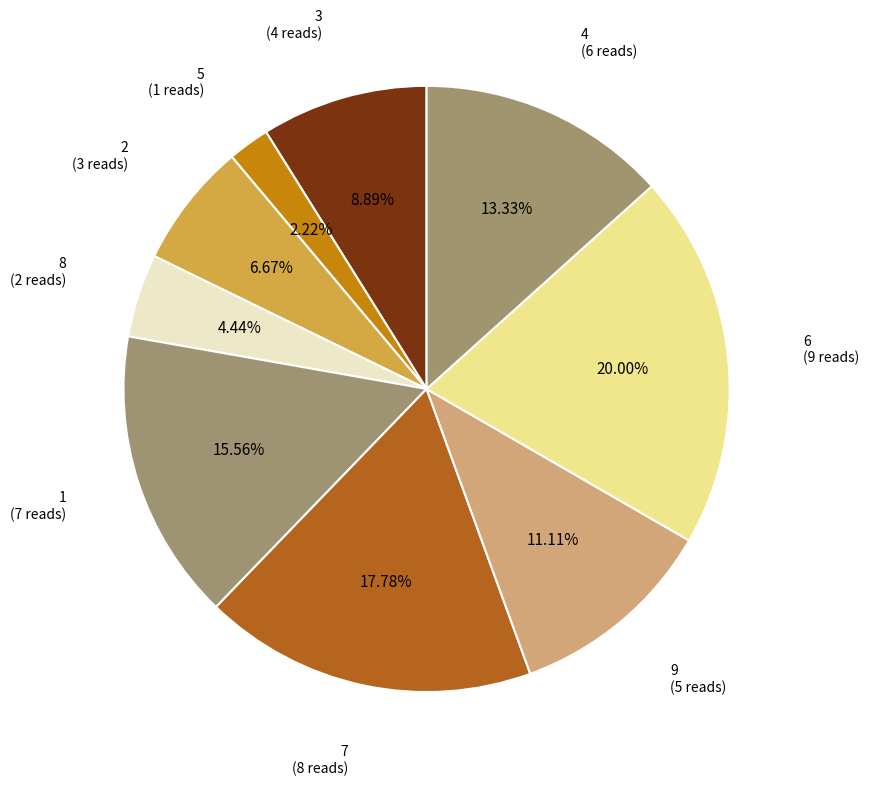

What percentage is the 4 slice, to the nearest percent?

13%